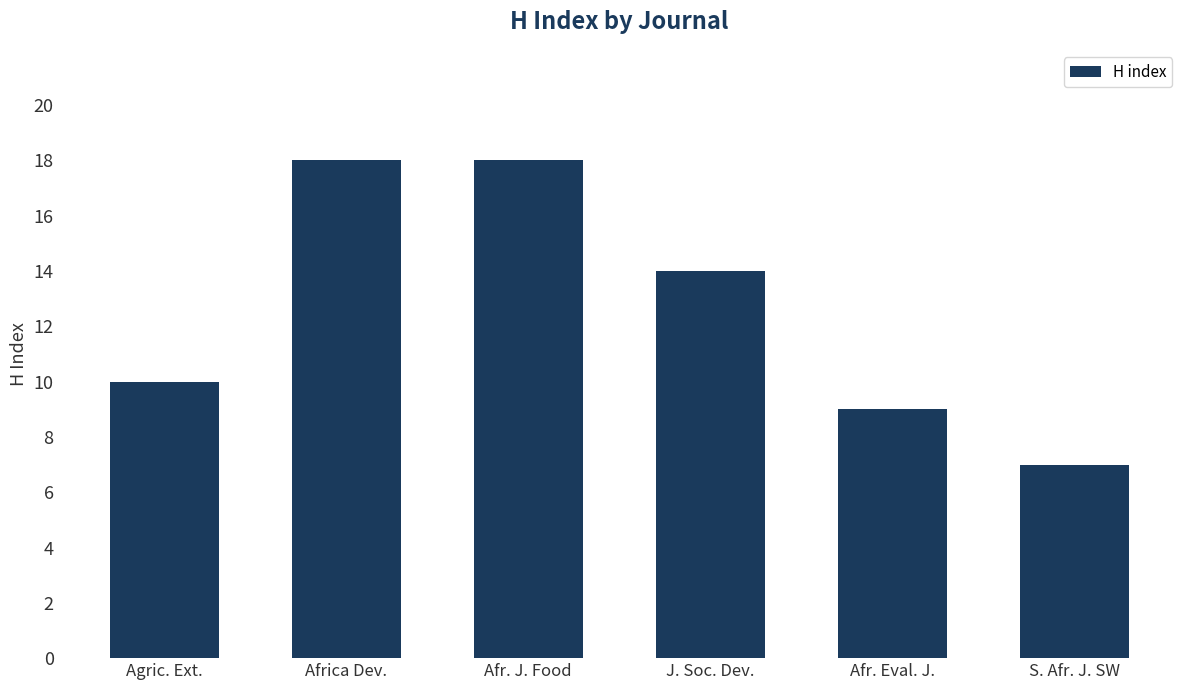

The chart shows a value of 10 at Agric. Ext.. True or false?

True